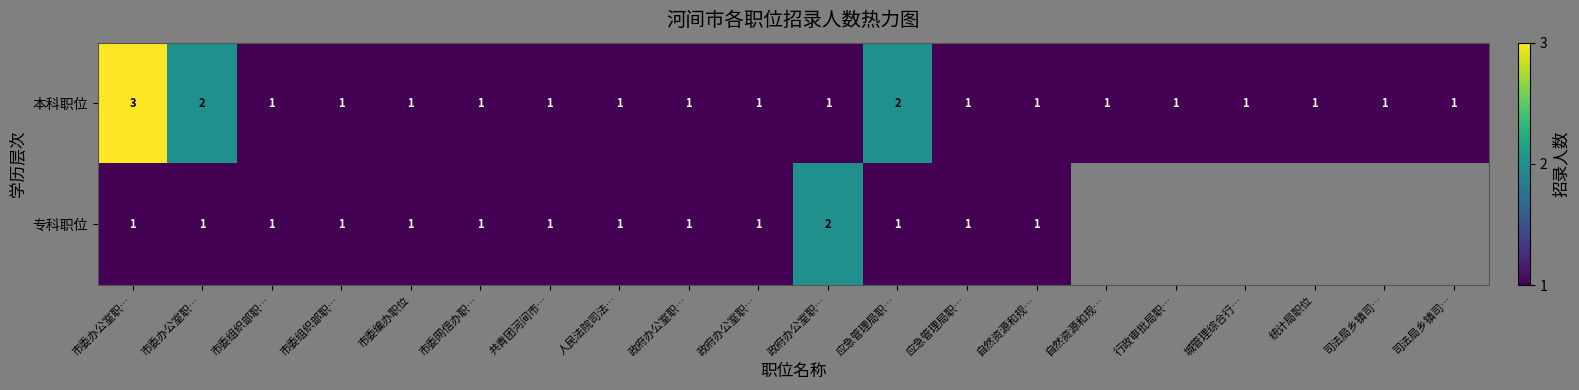

At which category does the chart reach its peak across all series?

市委办公室职…